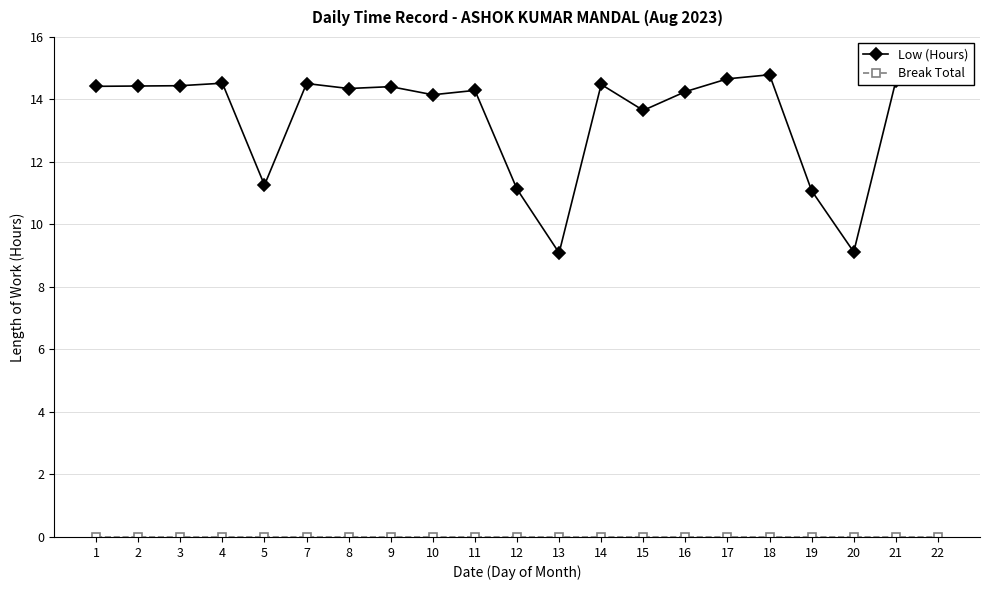

What is the difference between the maximum and minimum values in the Low (Hours) series?

5.7